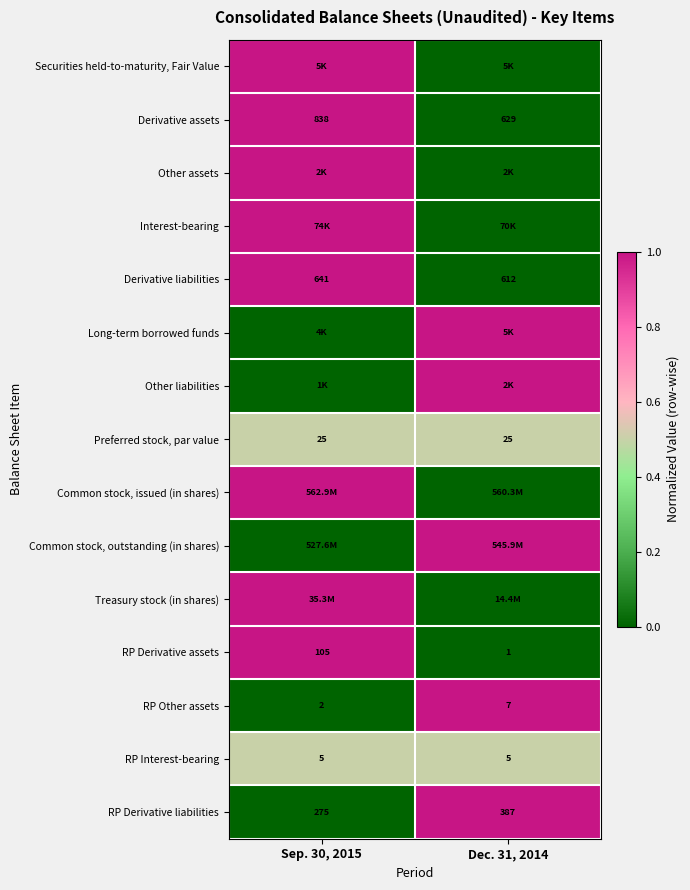

Is the value of Derivative assets at Sep. 30, 2015 greater than the value of Derivative liabilities at Dec. 31, 2014?

Yes